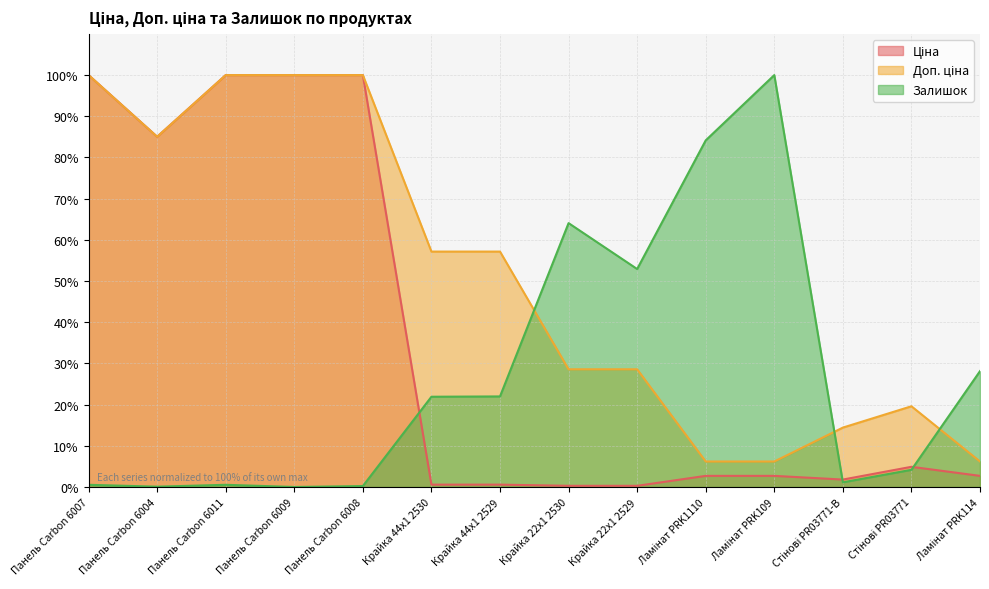

What position from the left is Панель Carbon 6009?

4